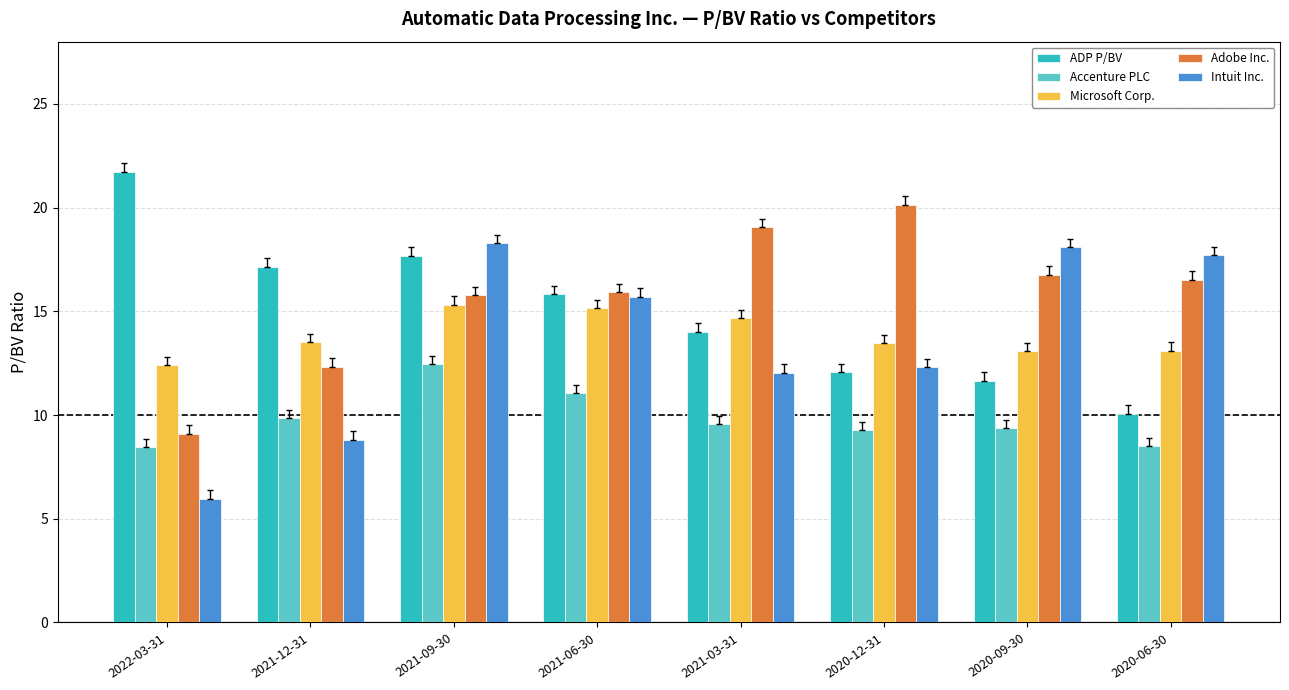

At which category is the sum across all series the highest?

2021-09-30